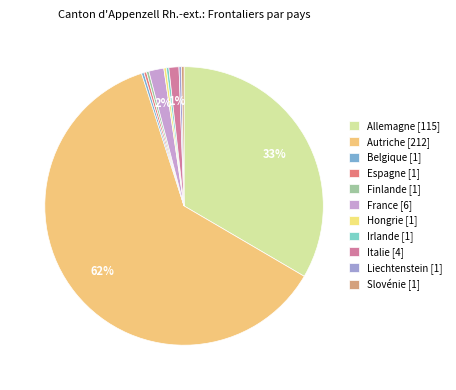

What is the ratio of the value at Allemagne to the value at Belgique?

115.0